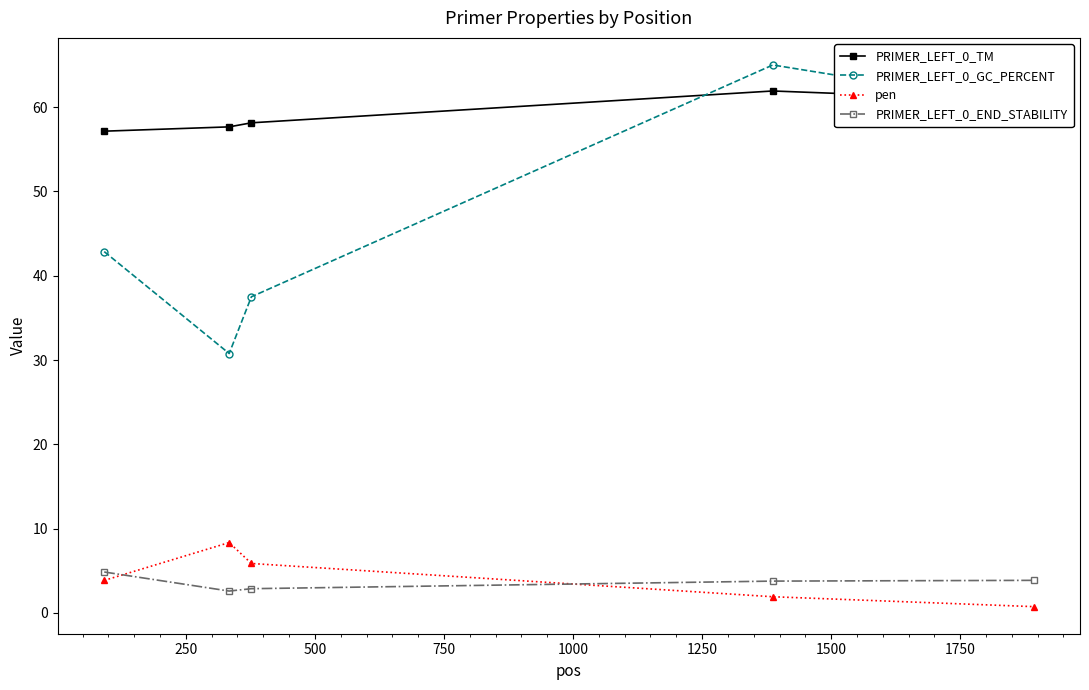

True or false: PRIMER_LEFT_0_GC_PERCENT has more than 0 points higher than both neighbors.

True